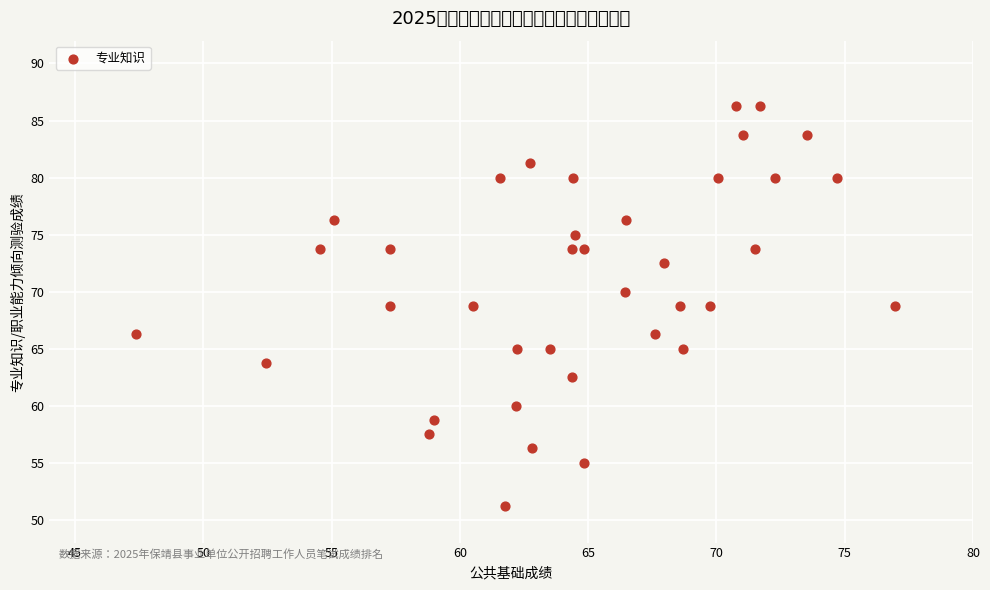

What is the range of Y values (max minus min)?

35.0